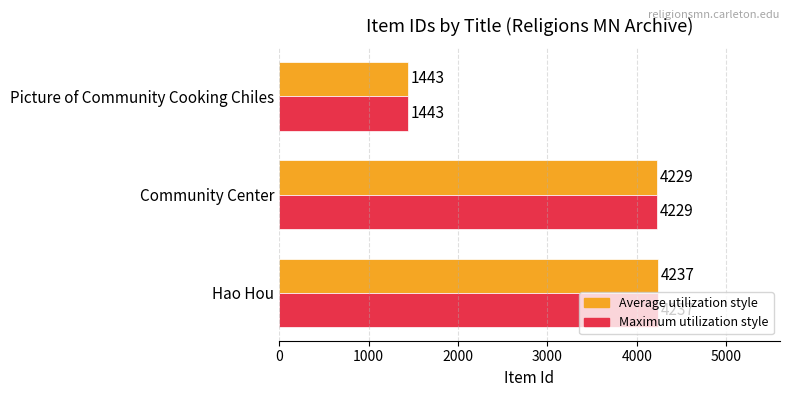

Which label corresponds to the largest value in the chart?

Hao Hou